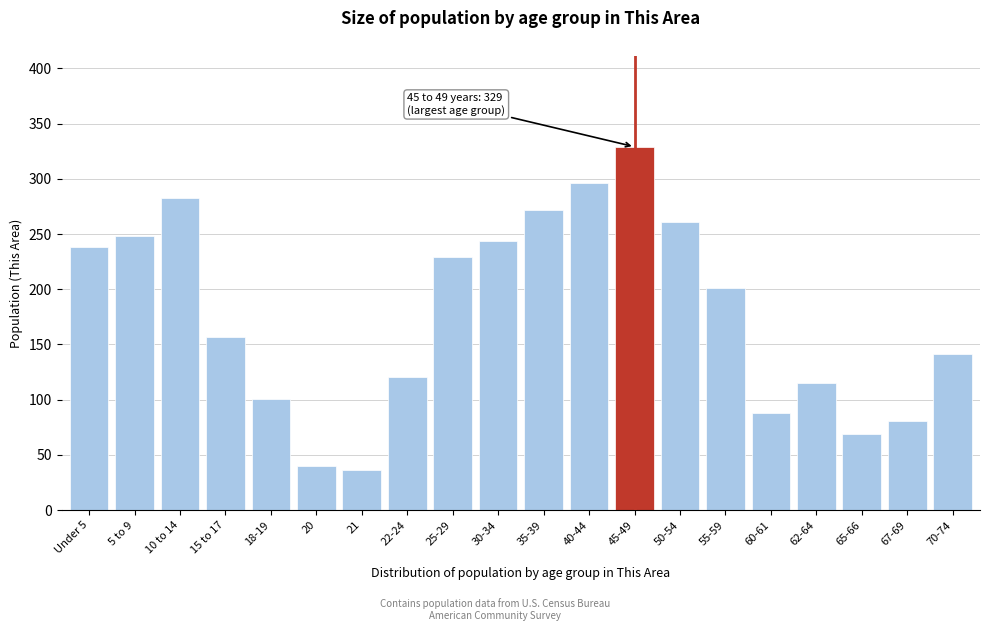

Reading left to right, extract all data points from this chart.

238	248	283	157	101	40	36	121	229	244	272	296	329	261	201	88	115	69	81	141